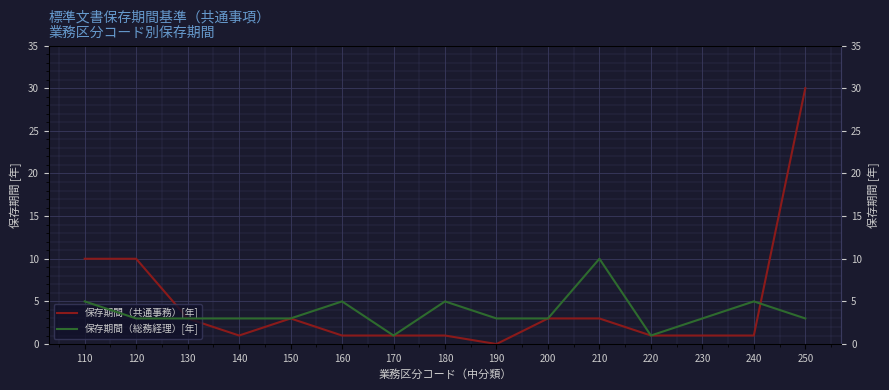

Reading right to left, what are all the values shown in this chart?

保存期間（共通事務）[年]: 30	1	1	1	3	3	0	1	1	1	3	1	3	10	10
保存期間（総務経理）[年]: 3	5	3	1	10	3	3	5	1	5	3	3	3	3	5